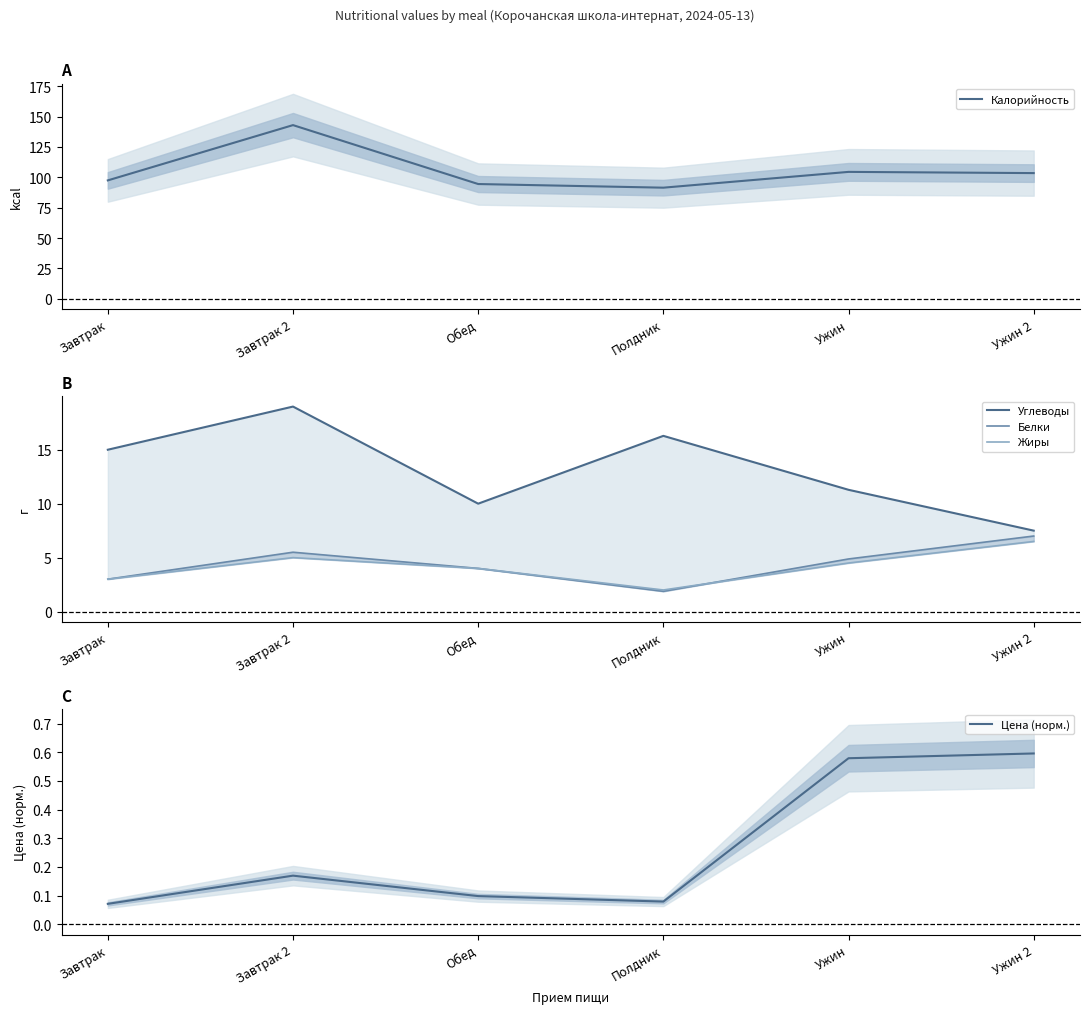

Which series changed the most between Обед and Полдник?

Углеводы